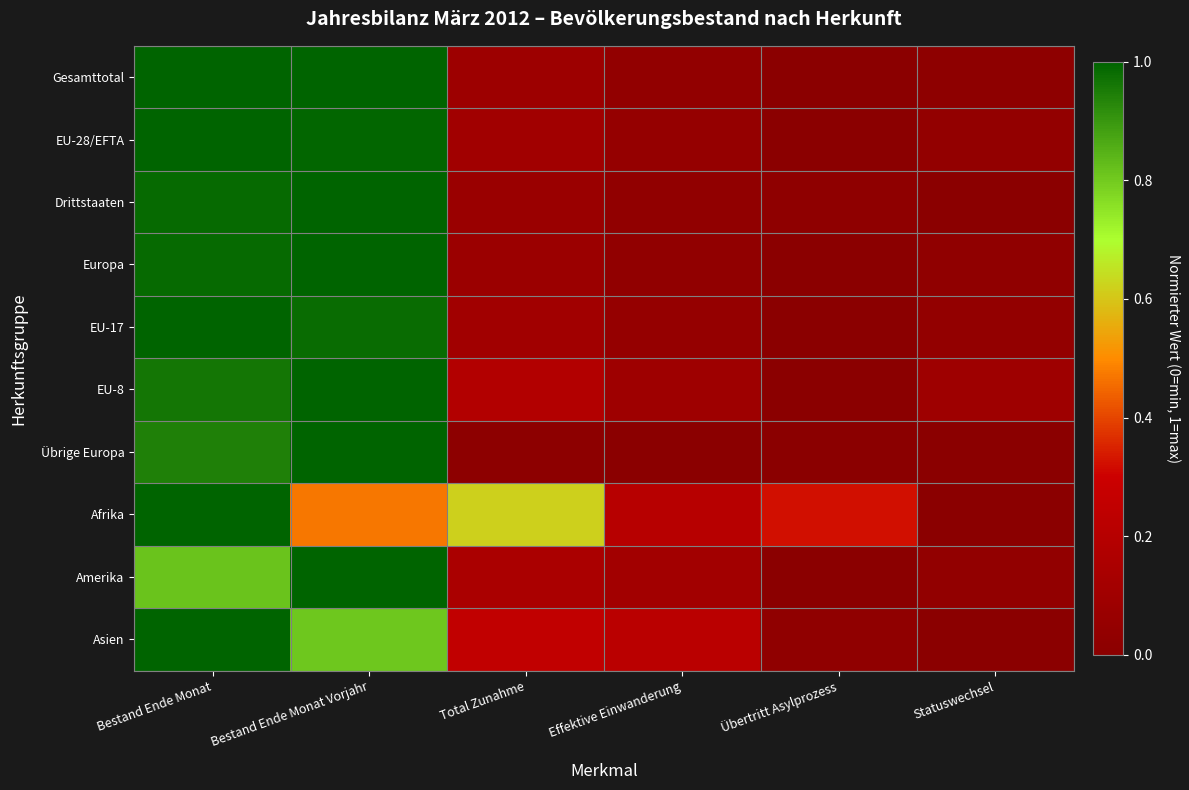

Count the number of data series in this chart.

10